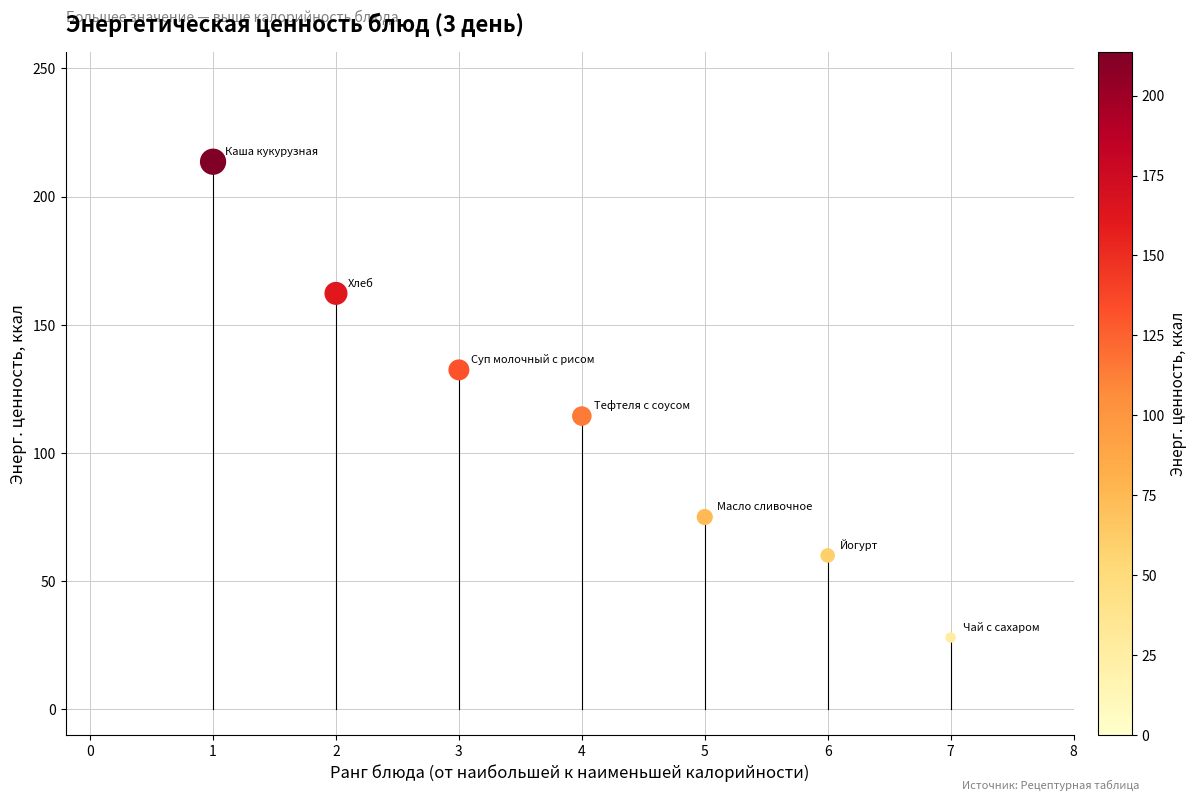

What Y value in the scatter plot is closest to 120?

114.4